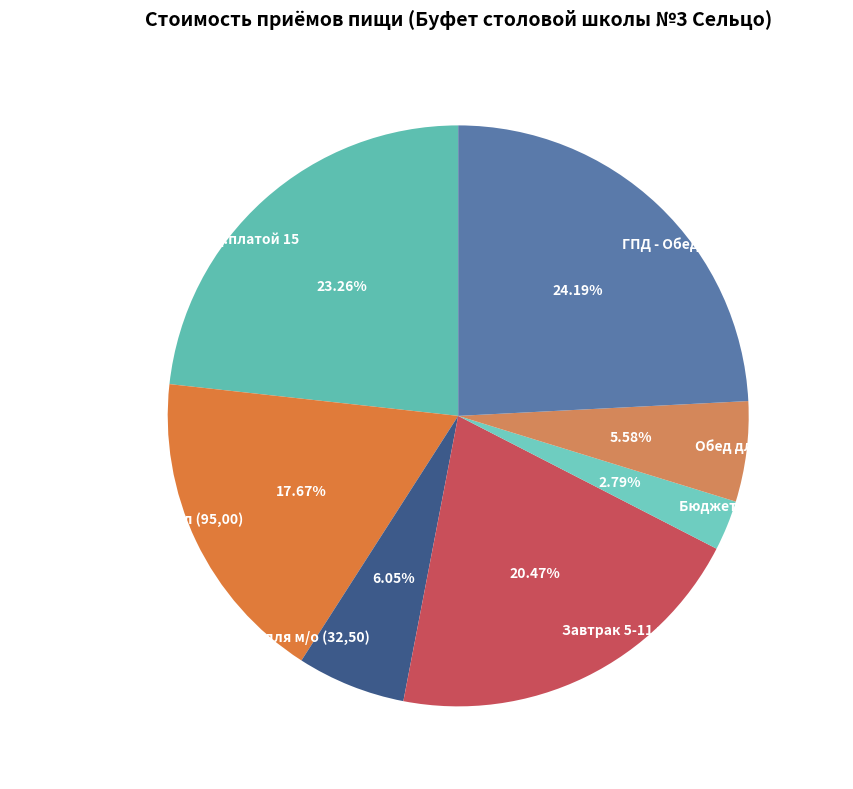

What percentage is the Обед для ОВЗ (30,00) slice, to the nearest percent?

6%